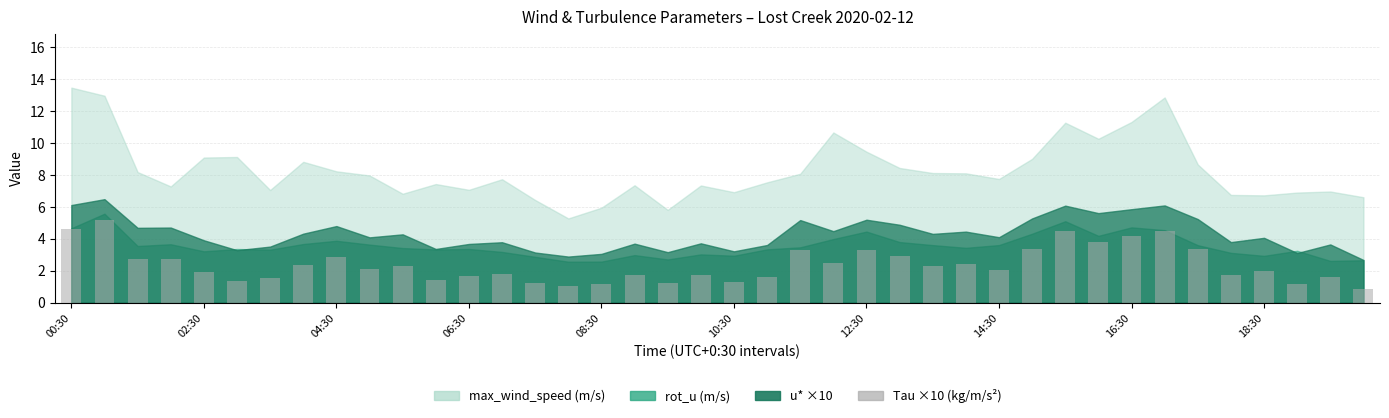

What is the maximum value shown in the chart?

5.2